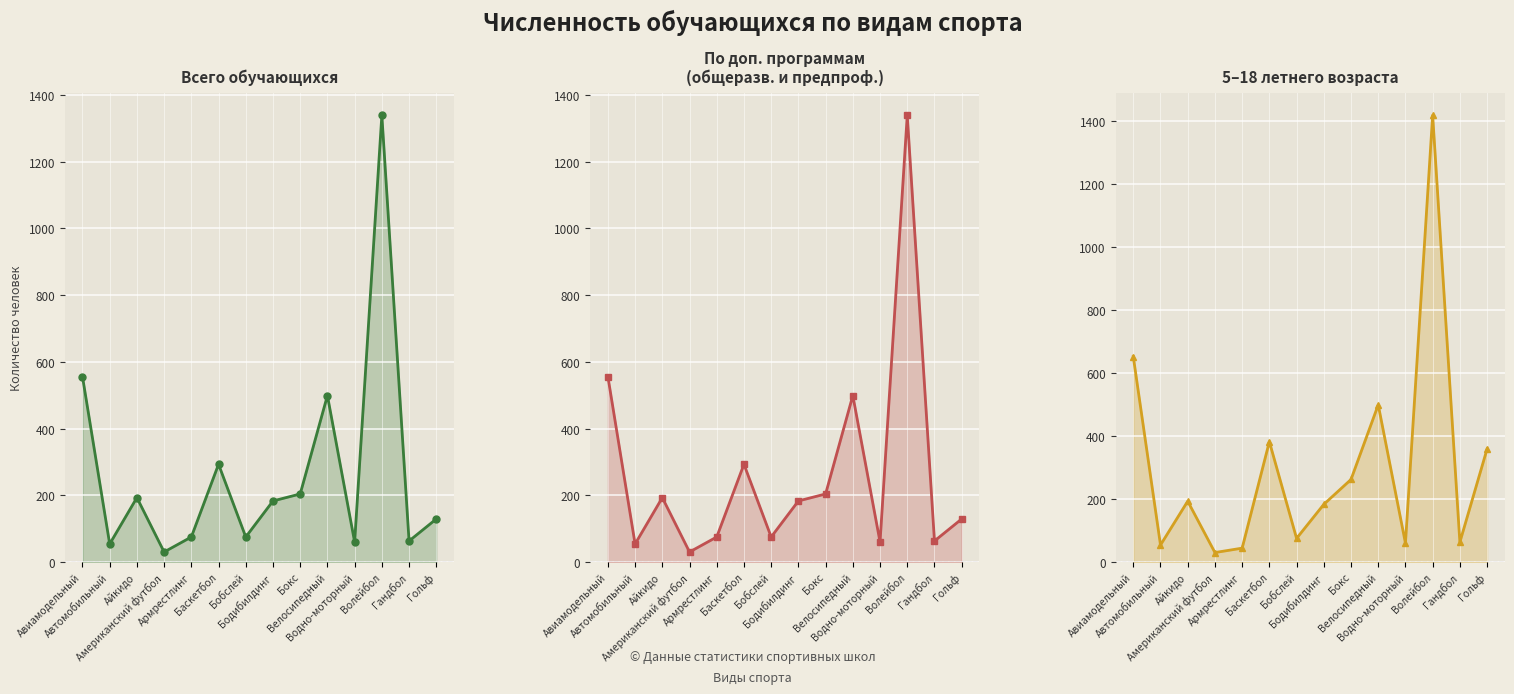

True or false: Всего обучающихся (line) and Обуч. по доп. общеразв. программам (line) intersect in this chart.

False